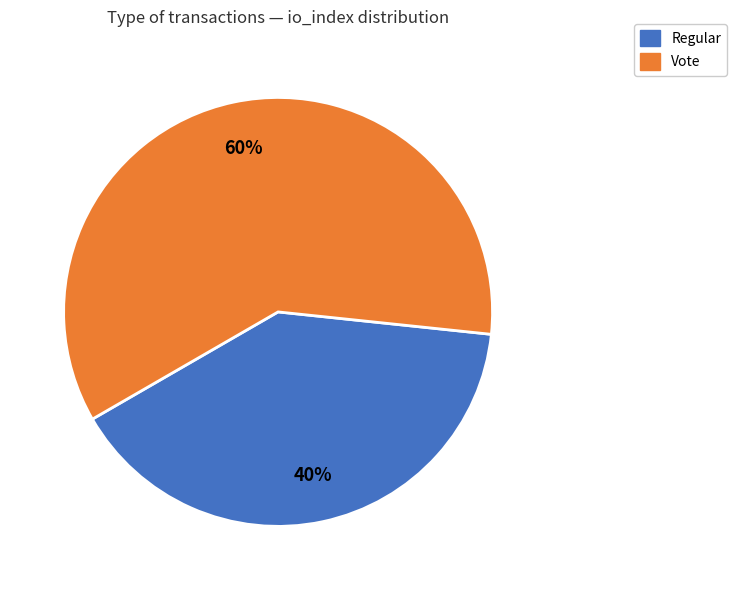

True or false: Regular accounts for 40% of the total.

True